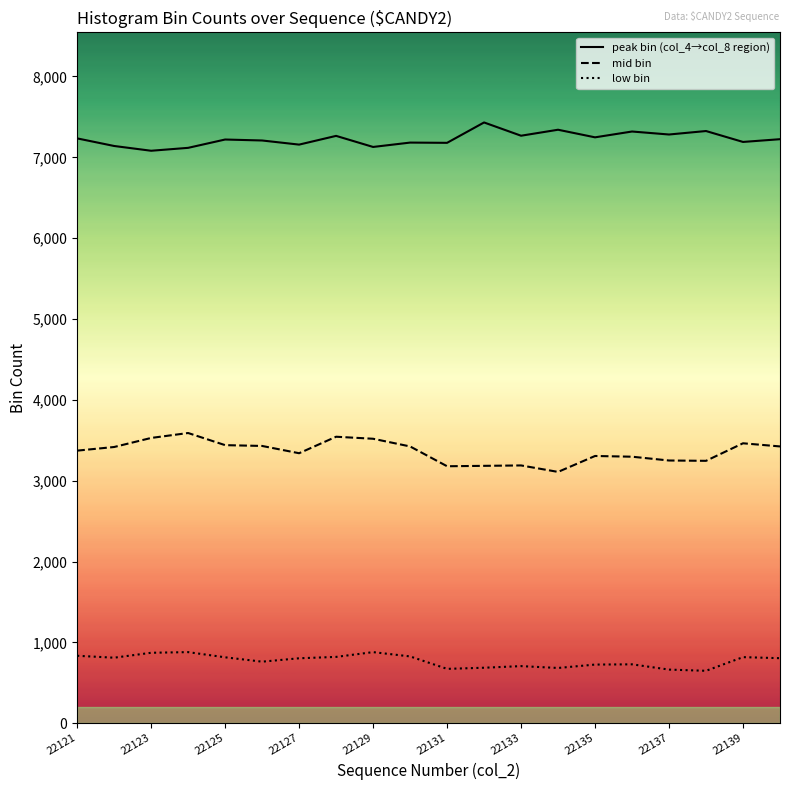

The value of low bin at 22121 is 1389. True or false?

False